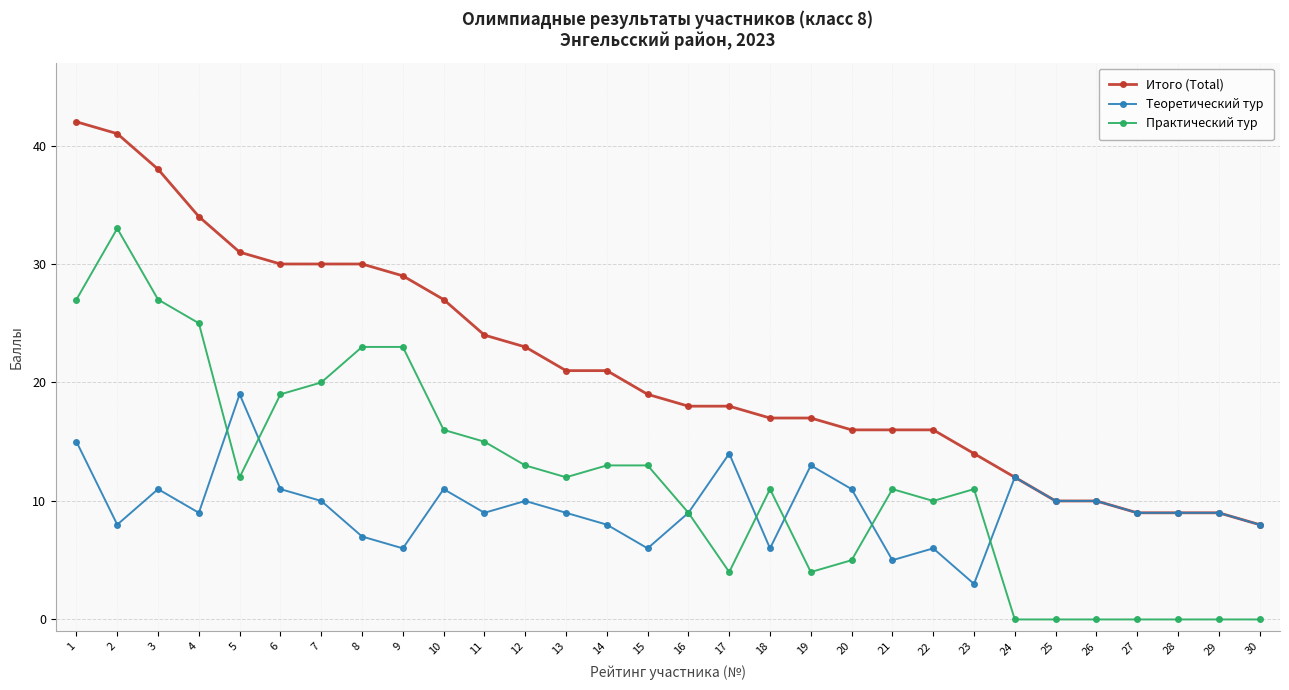

What is the approximate value of Практический тур at 5?

12